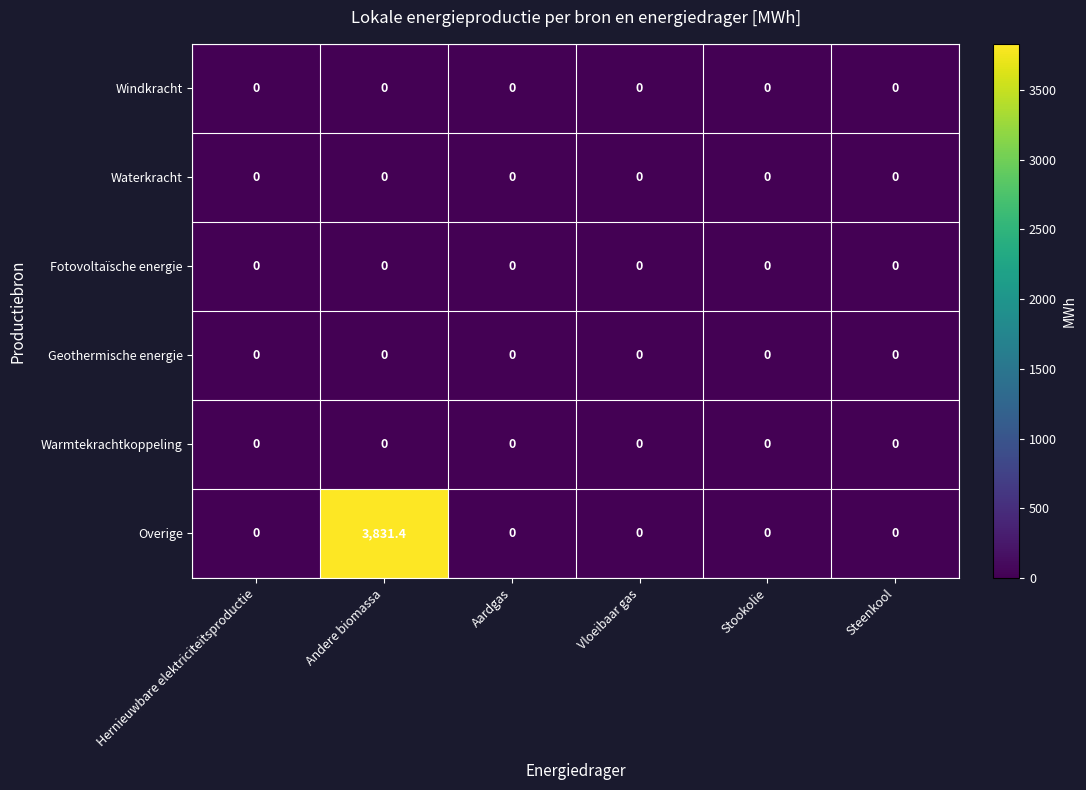

The Waterkracht series shows 0.0 at Hernieuwbare elektriciteitsproductie. True or false?

True